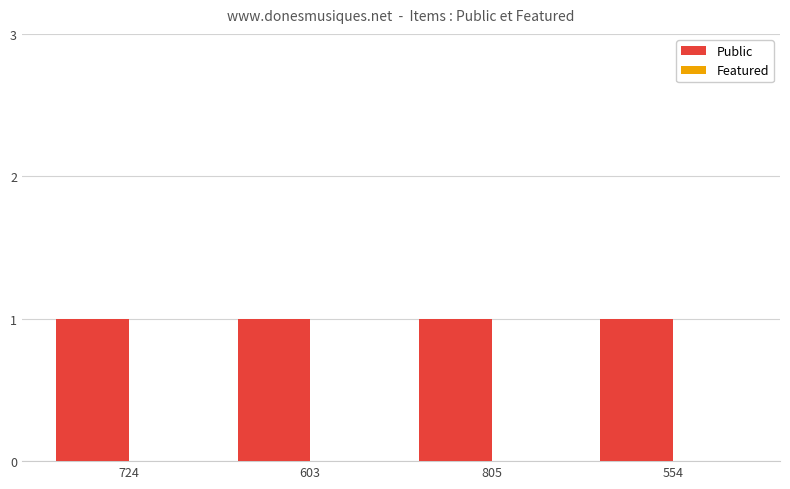

At which label is Public closest to 1?

724